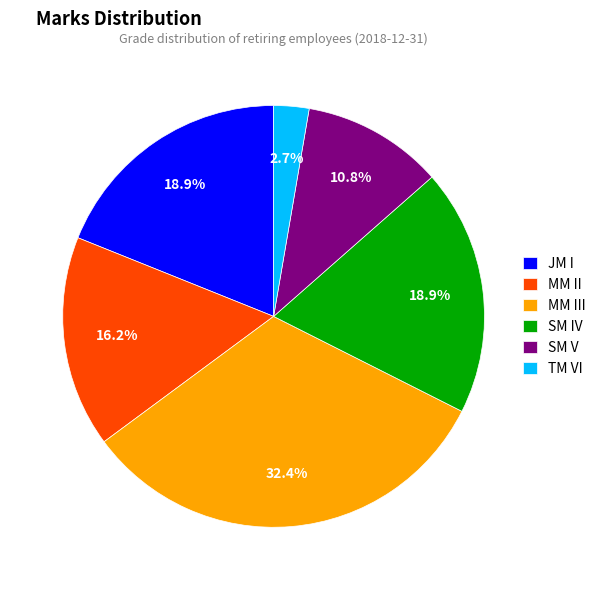

To the nearest percent, what portion does TM VI represent?

3%